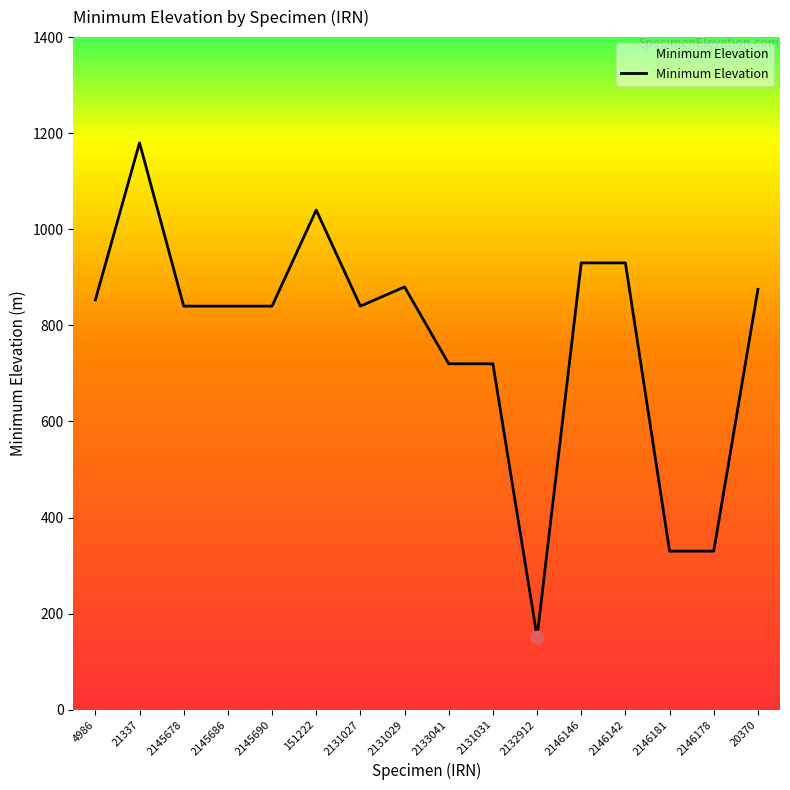

What is the ratio of the value at 151222 to the value at 2131027?

1.2